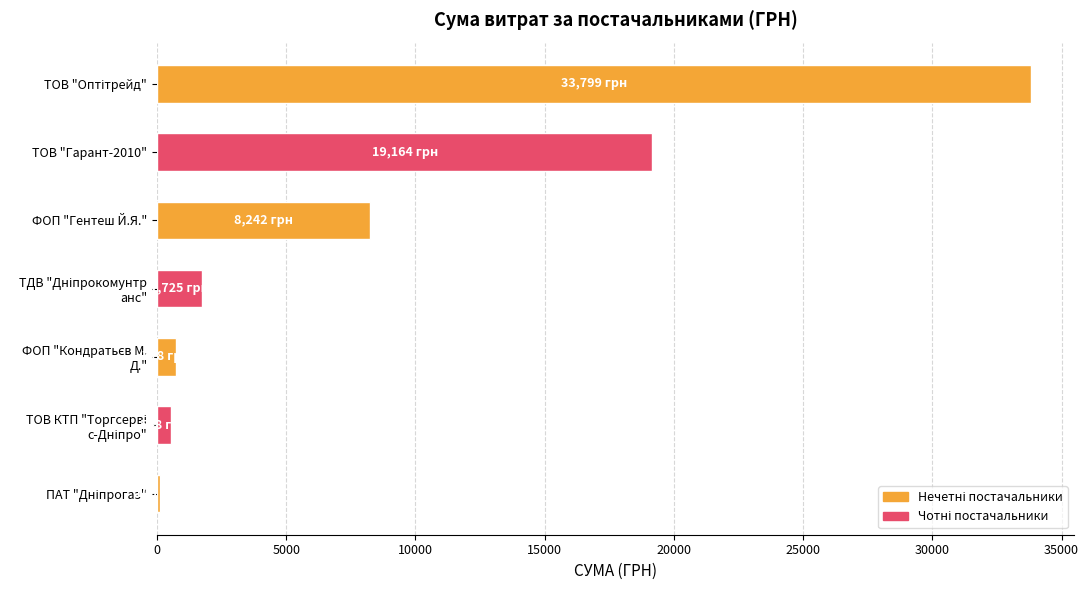

What is the greatest value displayed?

33799.0